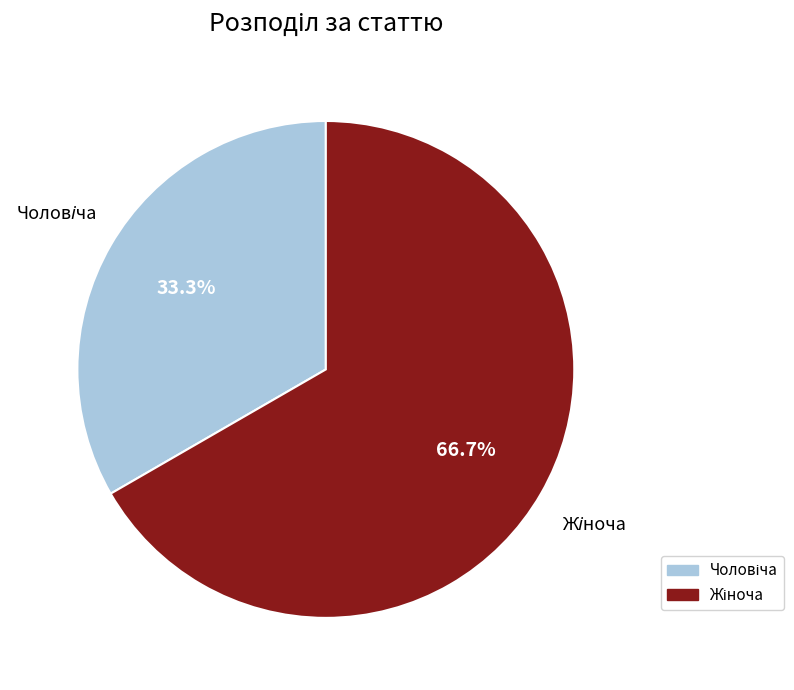

Is there a majority slice in this chart?

Yes